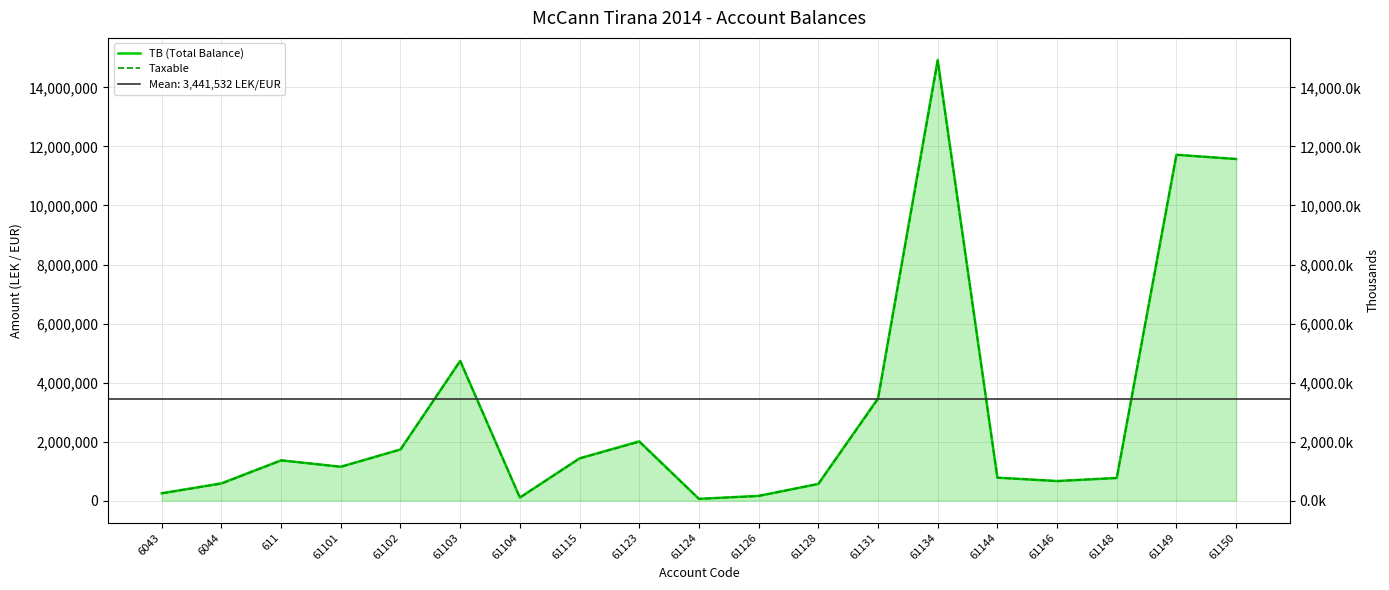

Reading left to right, transcribe all the data shown in this chart.

TB (Total Balance): 6043=250227.1	6044=588118.9	611=1366068.5	61101=1149043.7	61102=1735151.5	61103=4735066.9	61104=105900.0	61115=1434003.2	61123=2010362.2	61124=61813.2	61126=163090.0	61128=567460.5	61131=3465988.5	61134=14931158.8	61144=779642.1	61146=666085.5	61148=769080.9	61149=11717876.6	61150=11574631.1
Taxable: 6043=250227.1	6044=575296.9	611=1366068.5	61101=1149043.7	61102=1735151.5	61103=4731146.9	61104=105900.0	61115=1433753.2	61123=1991862.2	61124=61813.2	61126=157990.0	61128=567460.5	61131=3437988.5	61134=14887859.8	61144=779642.1	61146=666085.5	61148=769080.9	61149=11717876.6	61150=11574631.1